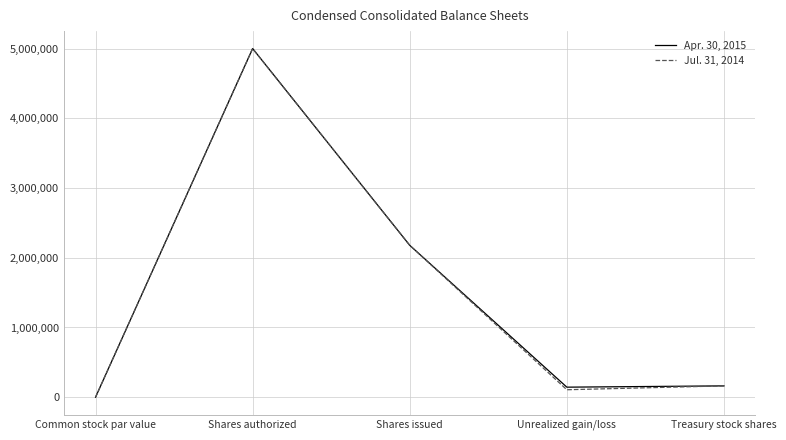

At how many categories does at least one series exceed 4818604?

1